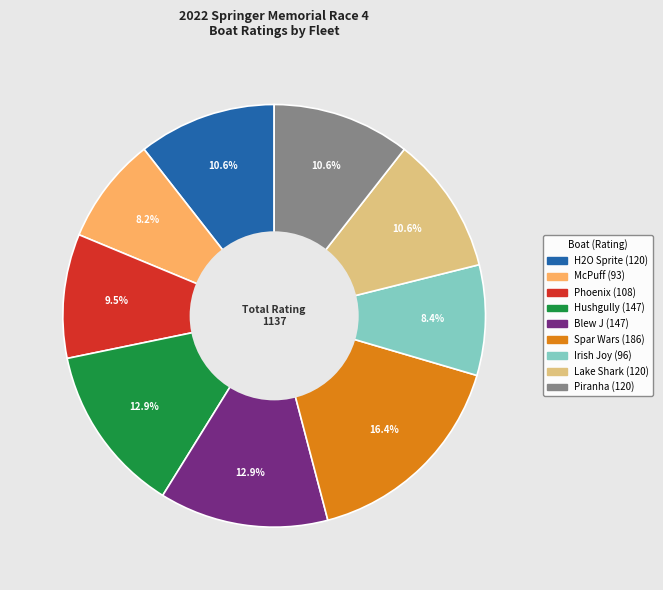

To the nearest percent, what is the combined percentage of Spar Wars and Irish Joy?

25%